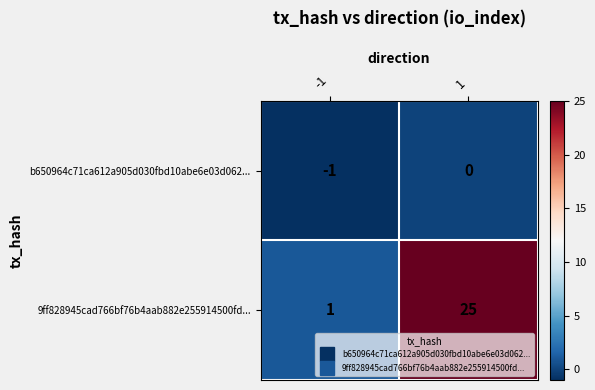

Reading left to right, what are all the values shown in this chart?

b650964c71ca612a905d030fbd10abe6e03d062...: -1=-1	1=0
9ff828945cad766bf76b4aab882e255914500fd...: -1=1	1=25